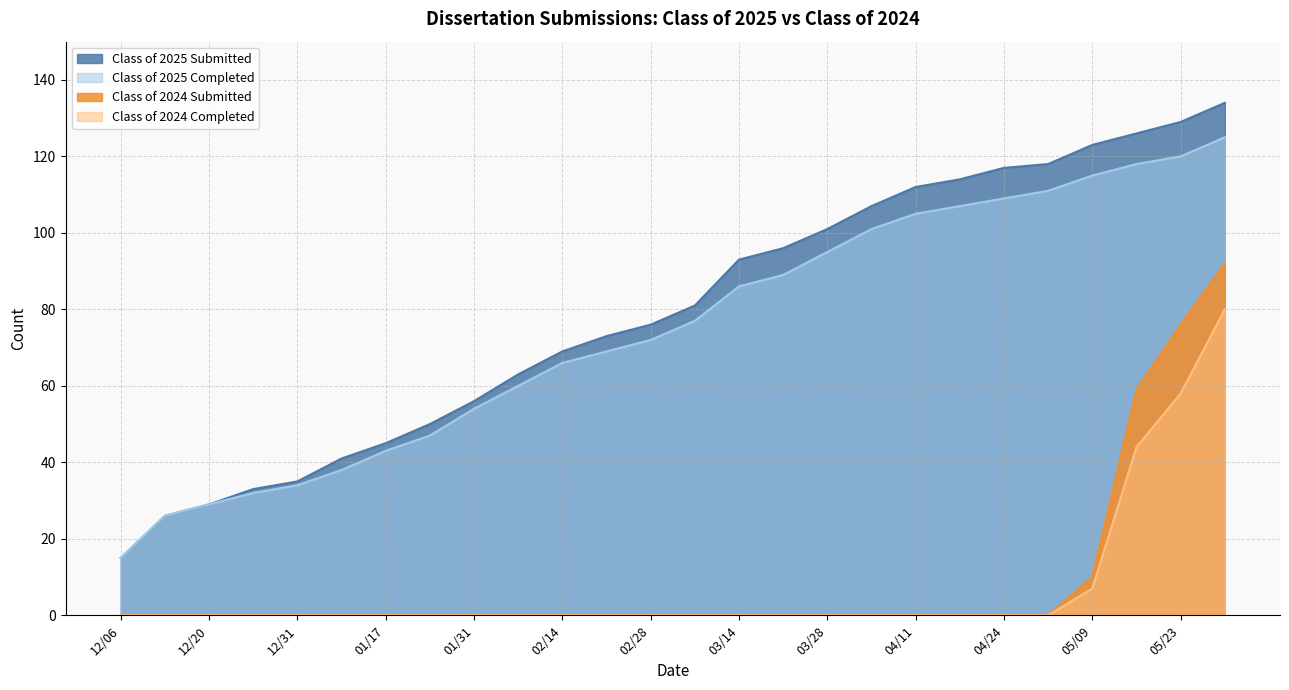

True or false: Class of 2025 Completed and Class of 2024 Completed cross at least once.

False